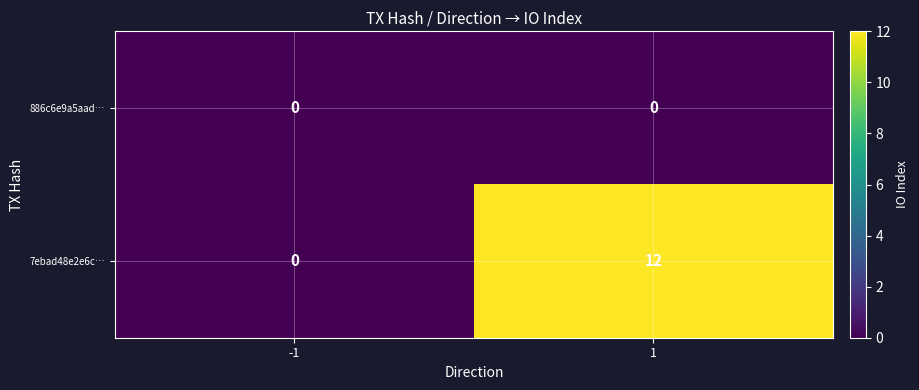

List the series in order of their overall mean, highest first.

7ebad48e2e6c…, 886c6e9a5aad…